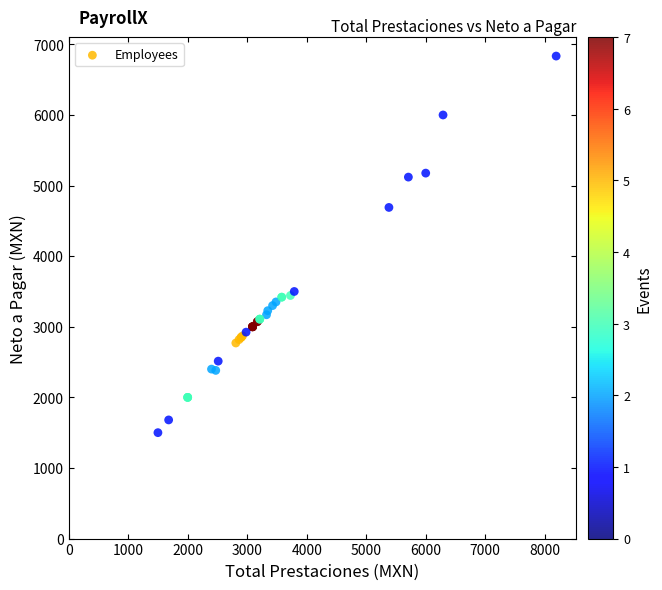

What Y value in the scatter plot is closest to 4167?

4690.5